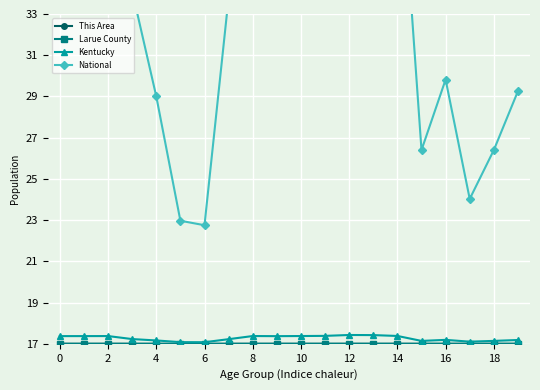

Count the number of categories in the chart.

20